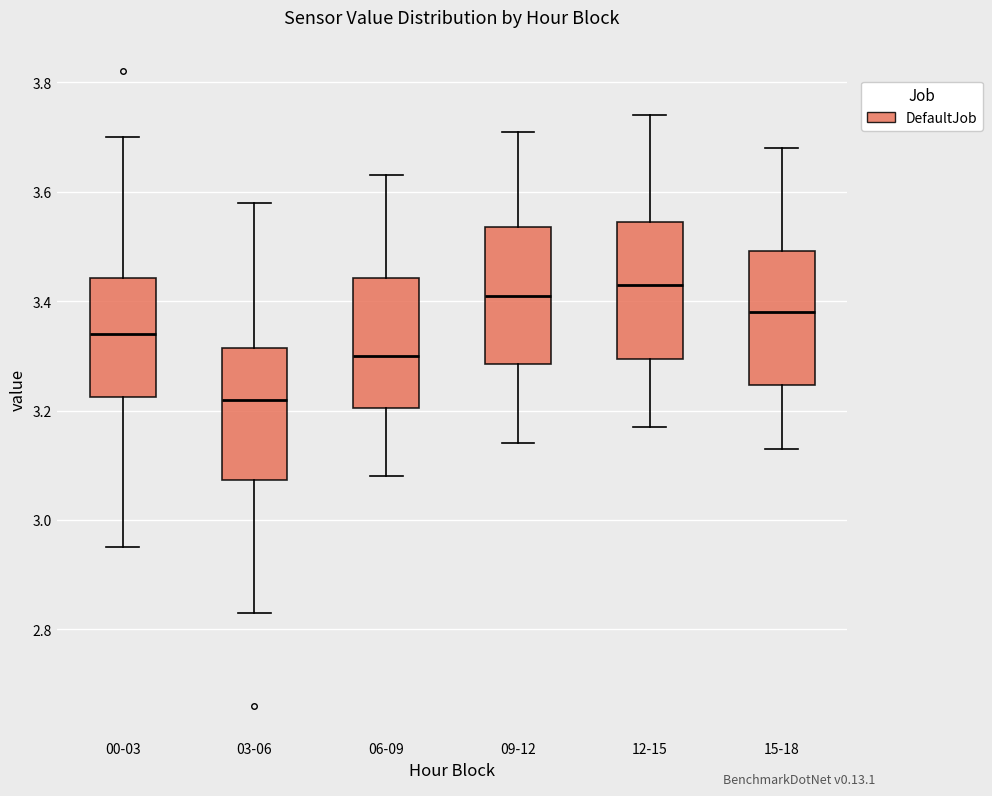

Reading left to right, transcribe this box plot: for each box, give where its median line is, the range the box spans, and where its two whiskers end, as read against the y-axis. The values are not printed on the chart, so give them approximately, as read against the axis.

00-03: median 3.34, box 3.22 to 3.44, whiskers 2.96 to 3.70
03-06: median 3.22, box 3.08 to 3.32, whiskers 2.84 to 3.58
06-09: median 3.30, box 3.20 to 3.44, whiskers 3.08 to 3.64
09-12: median 3.42, box 3.28 to 3.54, whiskers 3.14 to 3.72
12-15: median 3.44, box 3.30 to 3.54, whiskers 3.18 to 3.74
15-18: median 3.38, box 3.24 to 3.50, whiskers 3.14 to 3.68